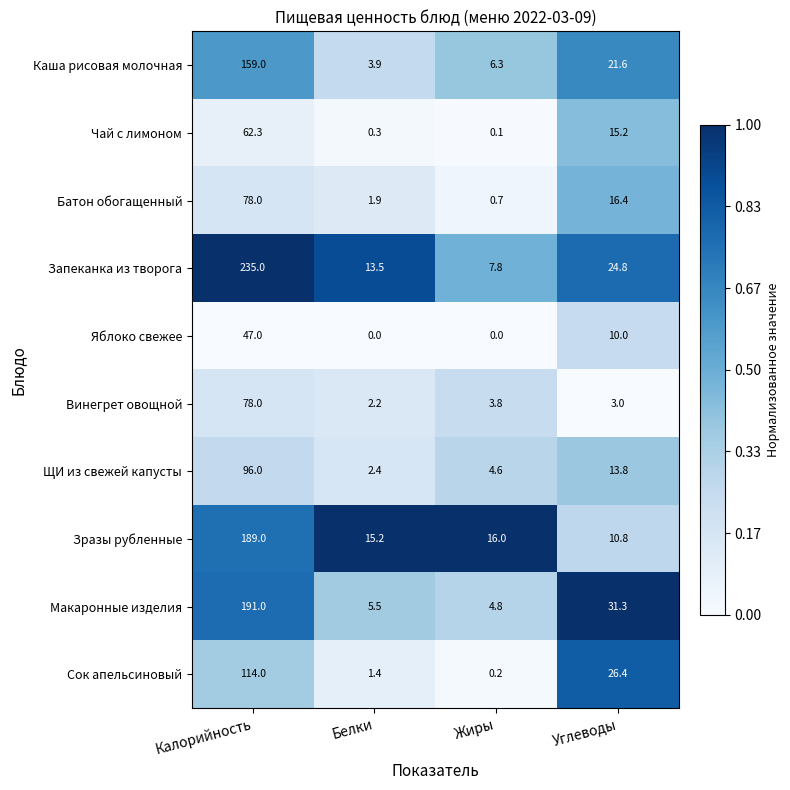

What is the spread (max minus min) of values at Жиры?

16.0